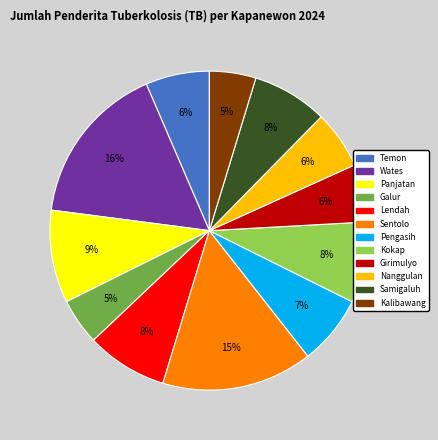

Does Kokap account for over 50% of the chart?

No